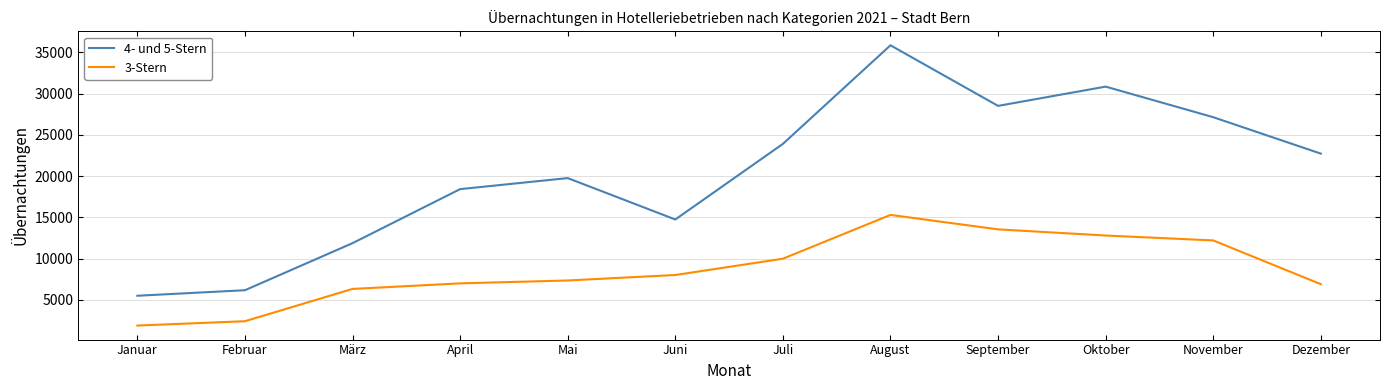

What are all the series names shown in the legend?

4- und 5-Stern, 3-Stern